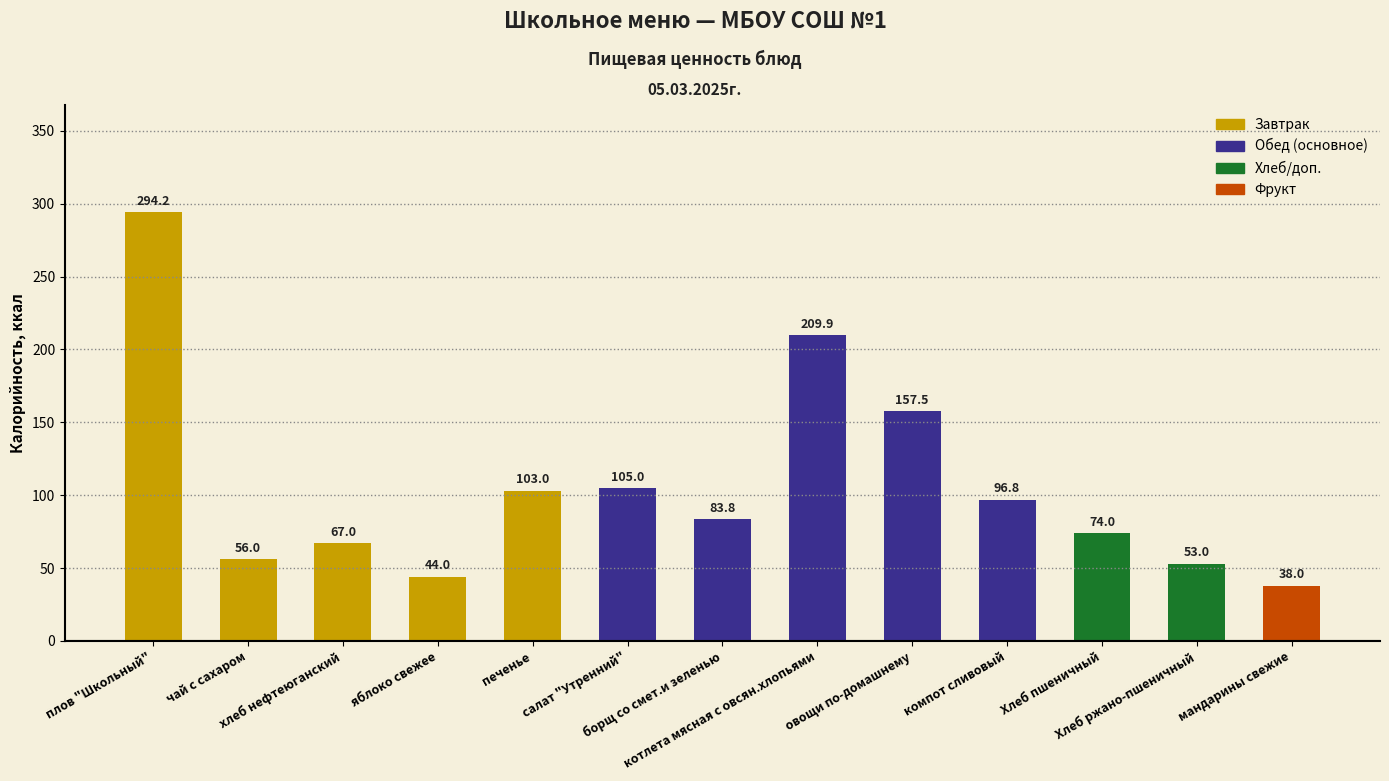

What is the label of the 8th bar from the left?

котлета мясная с овсян.хлопьями